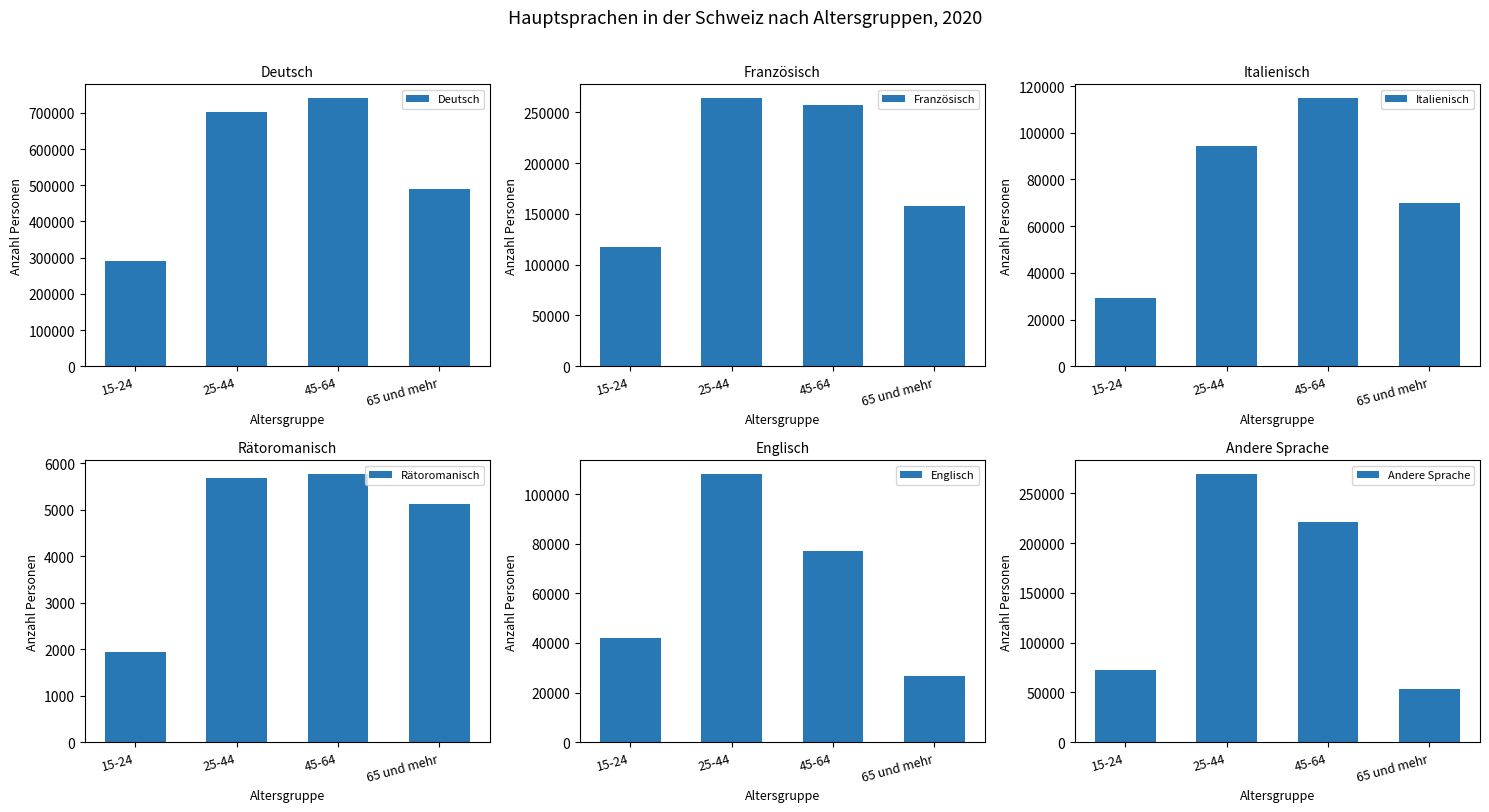

Between 65 und mehr and 45-64, which is larger?

45-64